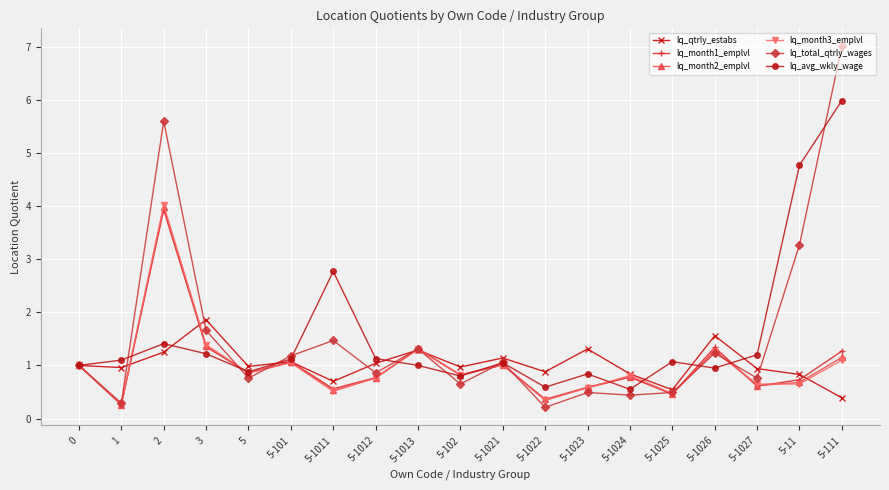

Which series has the widest spread of values?

lq_total_qtrly_wages